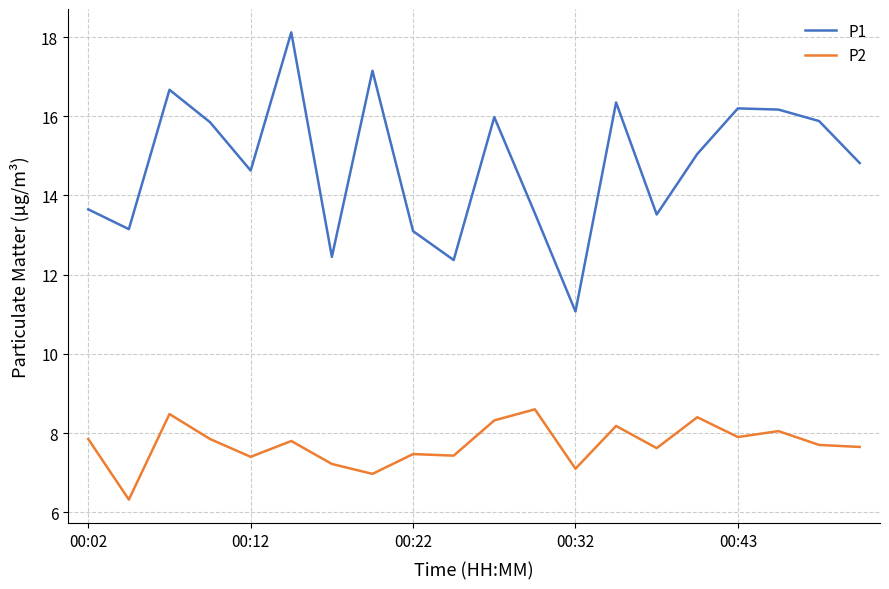

What is the maximum value for P2?

8.6